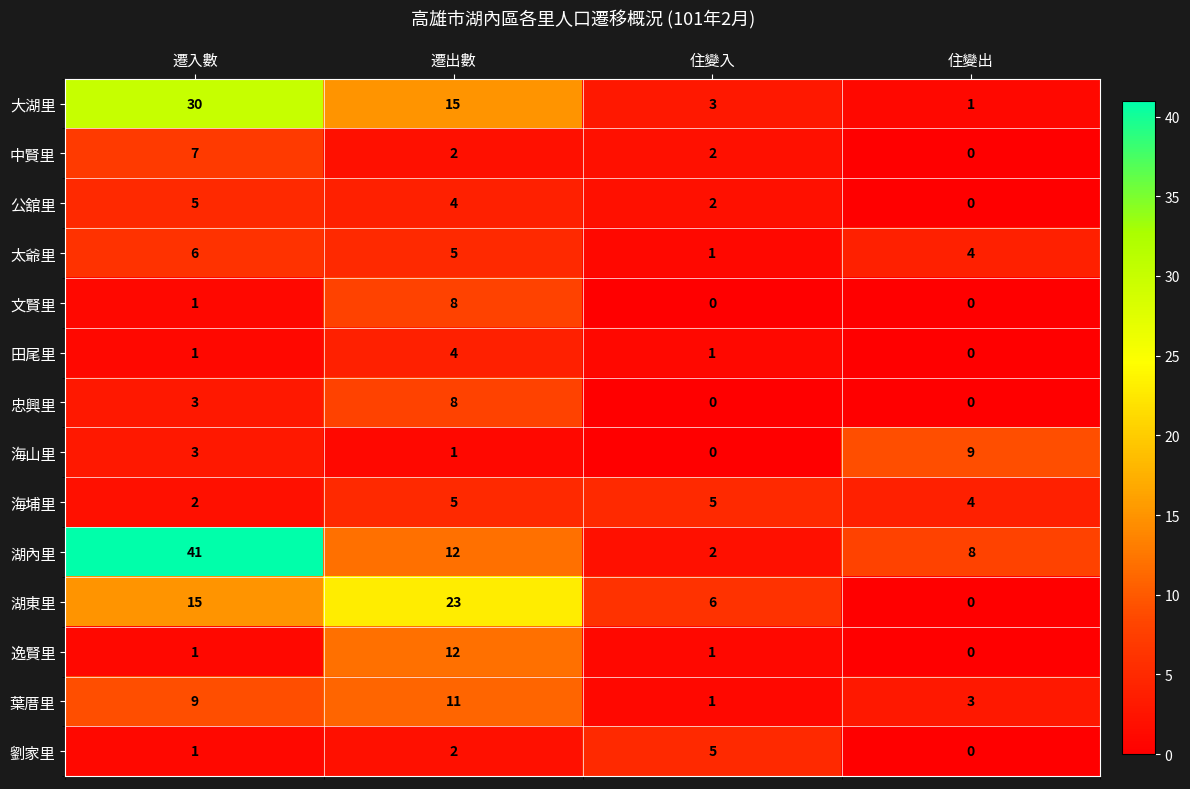

Which series changed the most between 住變入 and 住變出?

海山里